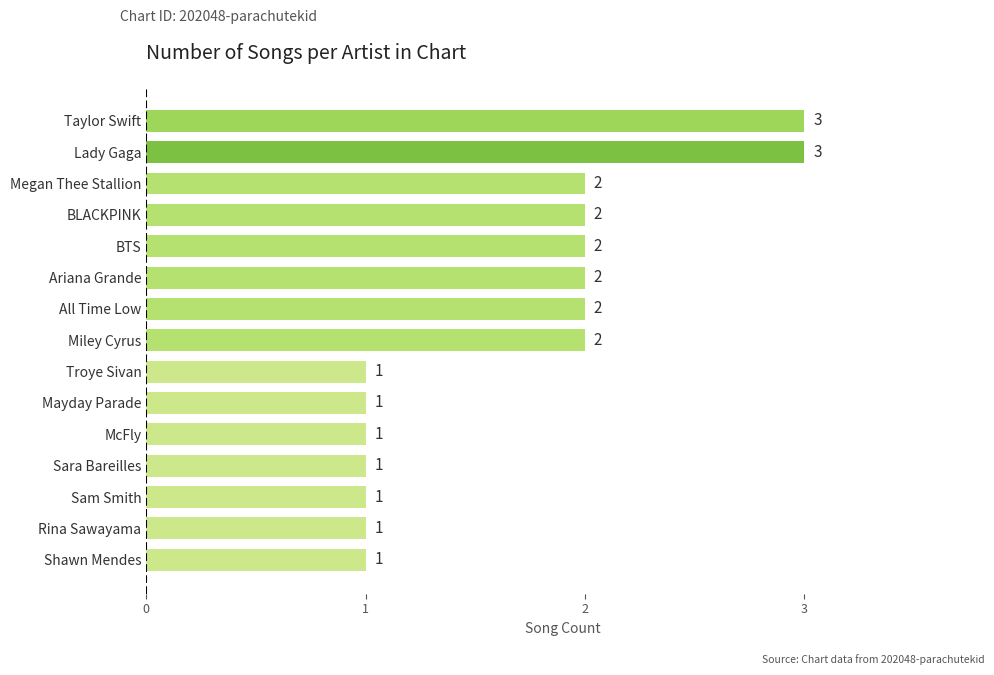

Does the chart contain any negative values?

No